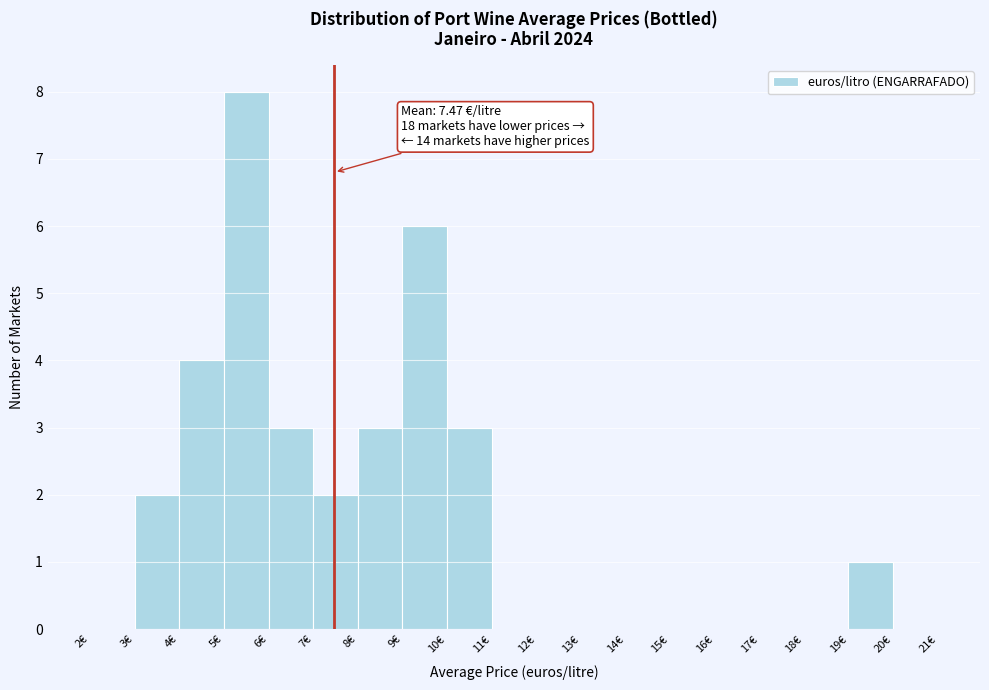

Which range on the x-axis has the tallest bar?

5 to 6